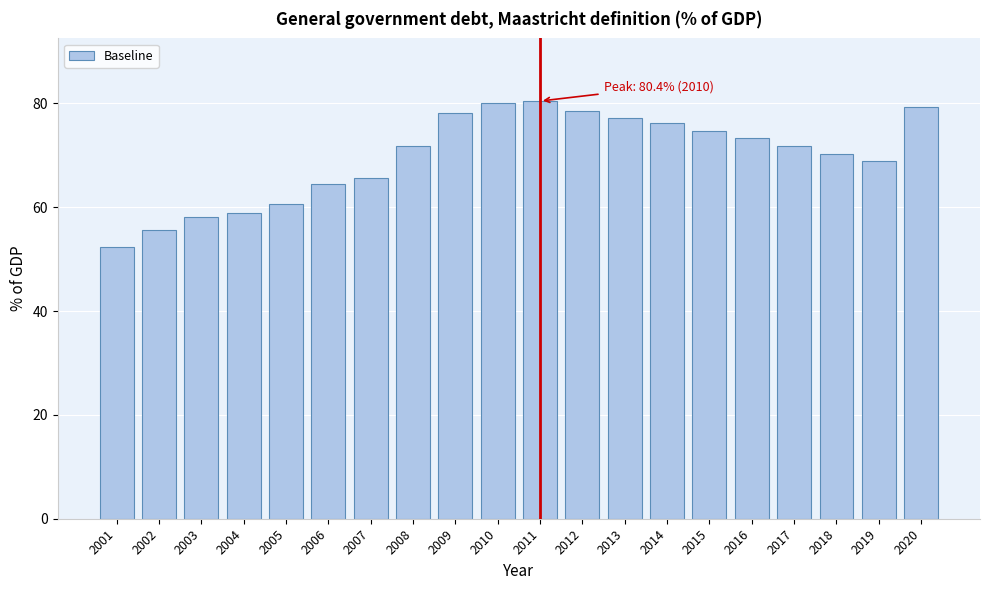

What is the difference between the maximum and minimum values?

28.2